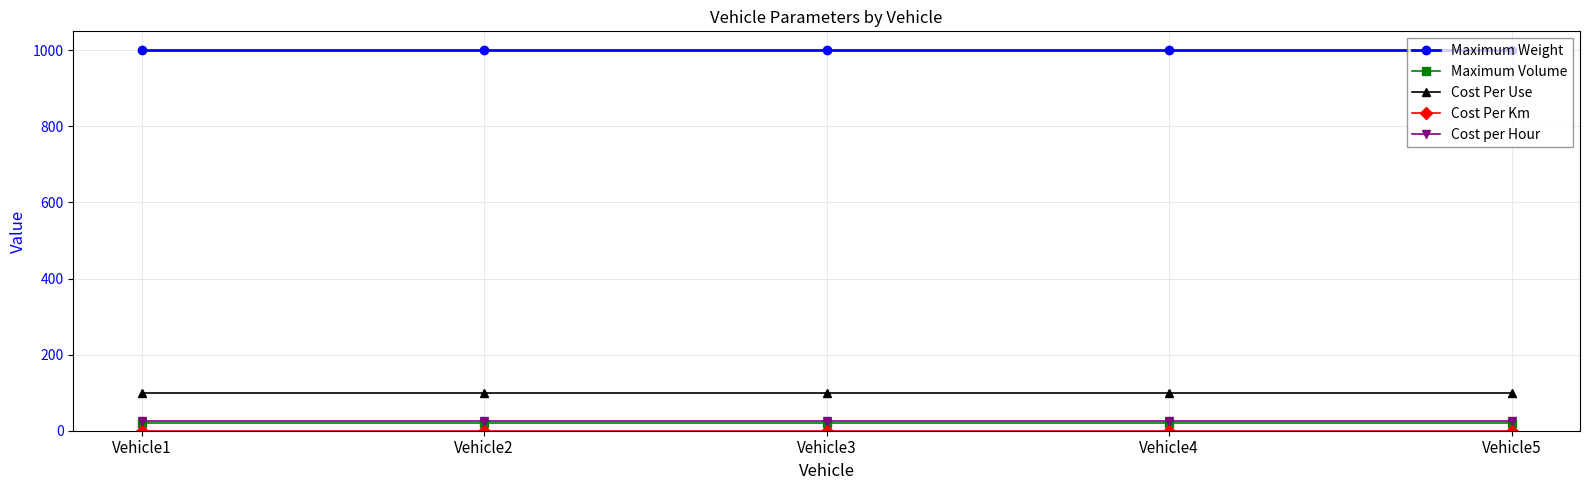

The value of Maximum Weight at Vehicle4 is 1000.0. True or false?

True